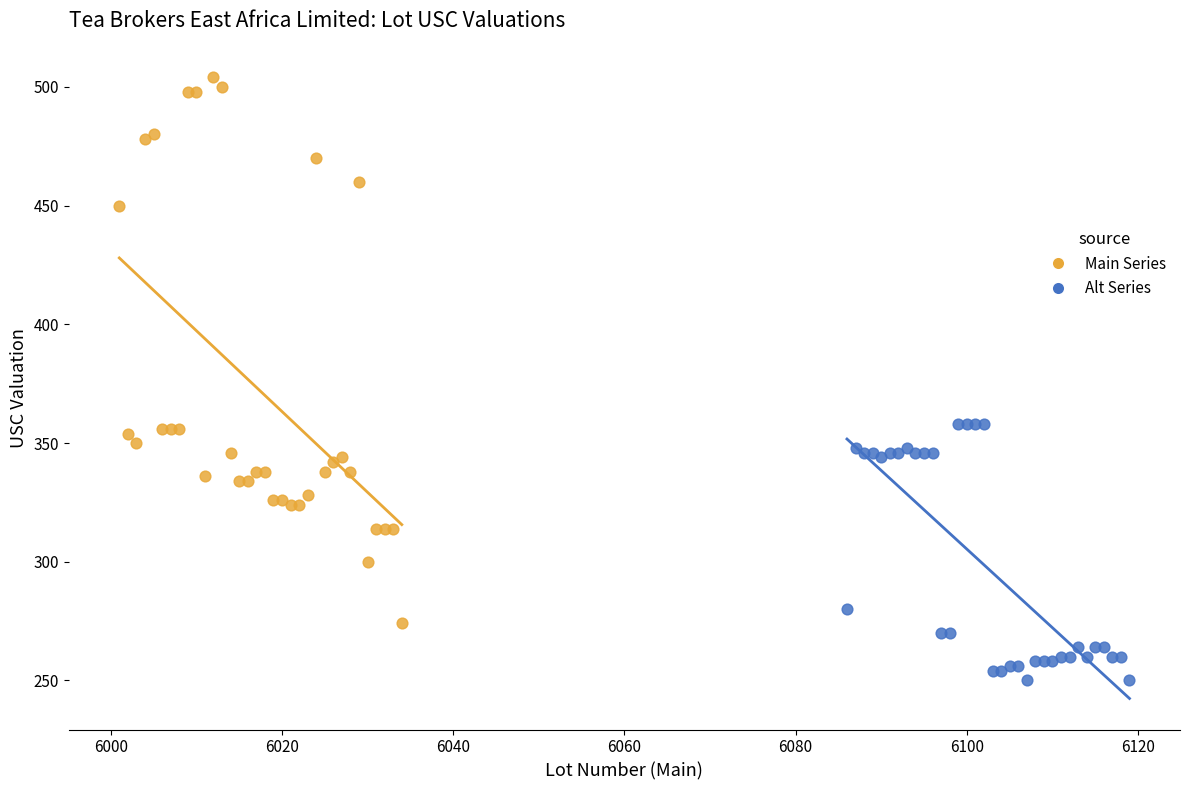

Which series reaches the maximum Y coordinate?

Main Series